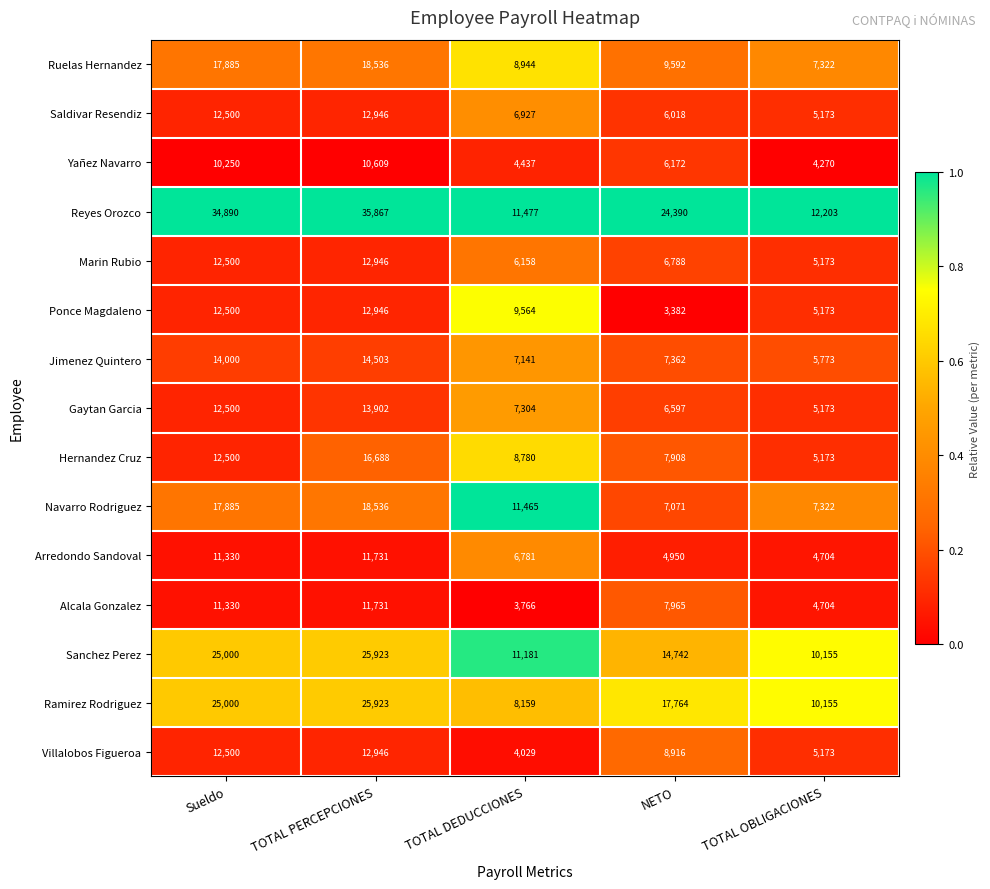

What is the difference between the maximum and minimum values in the Yañez Navarro series?

6339